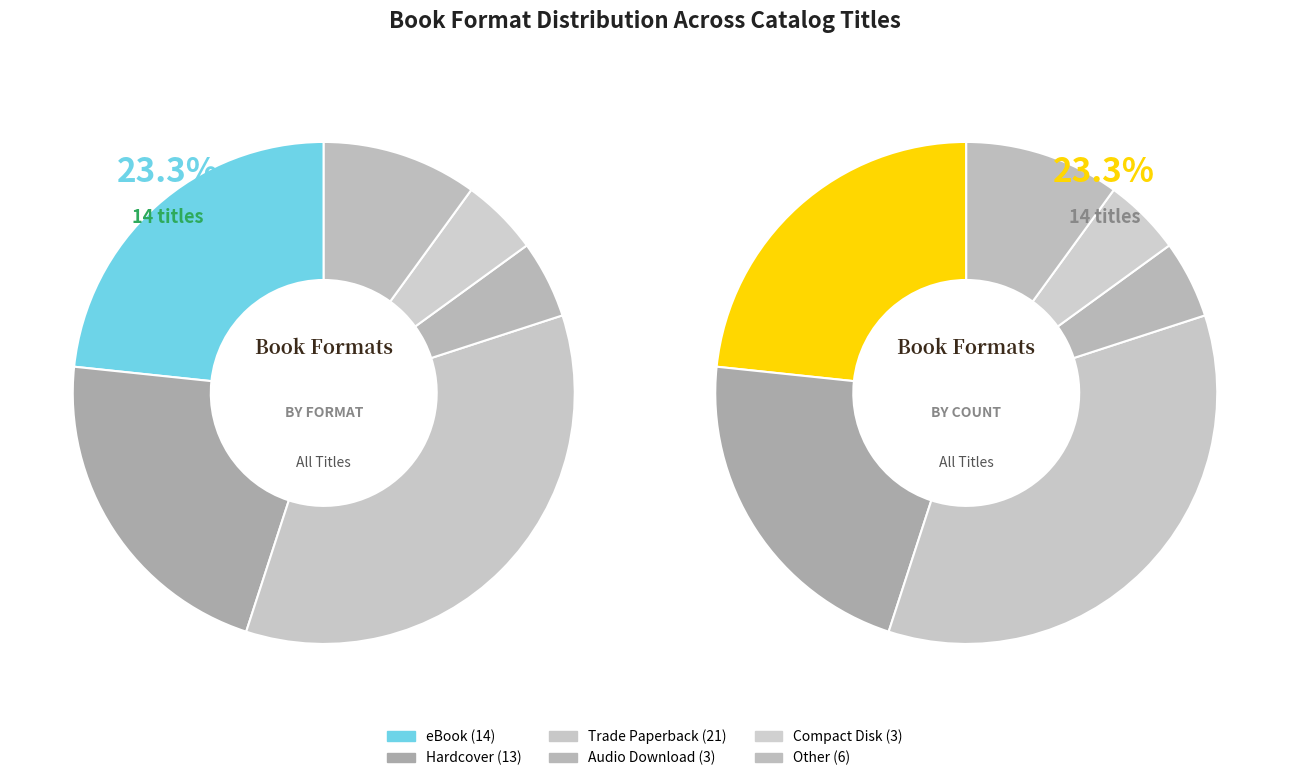

Is there any slice that represents more than half of the pie?

No